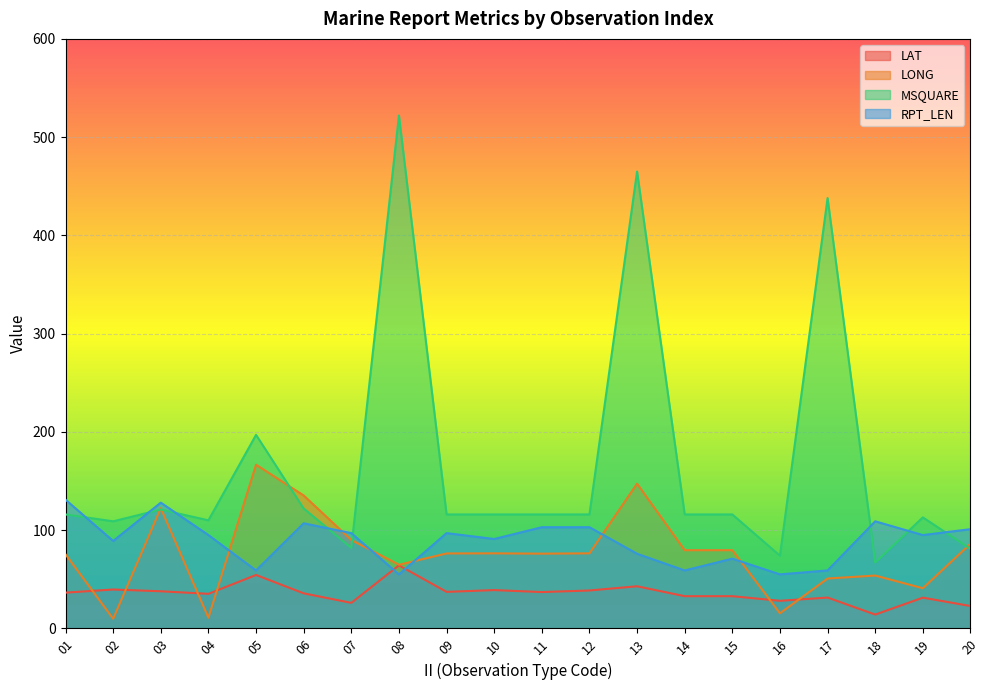

Which series has the widest spread of values?

MSQUARE